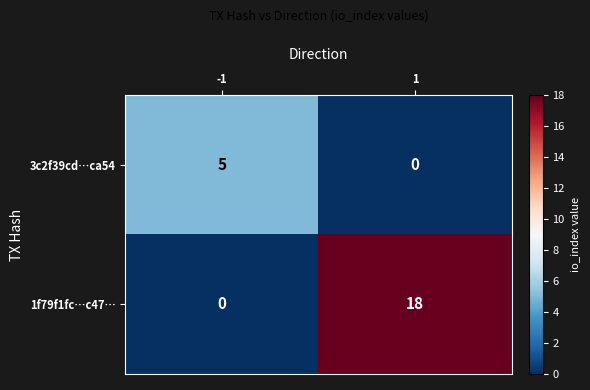

Is it true that 1f79f1fc…c47… equals 0 at -1?

True